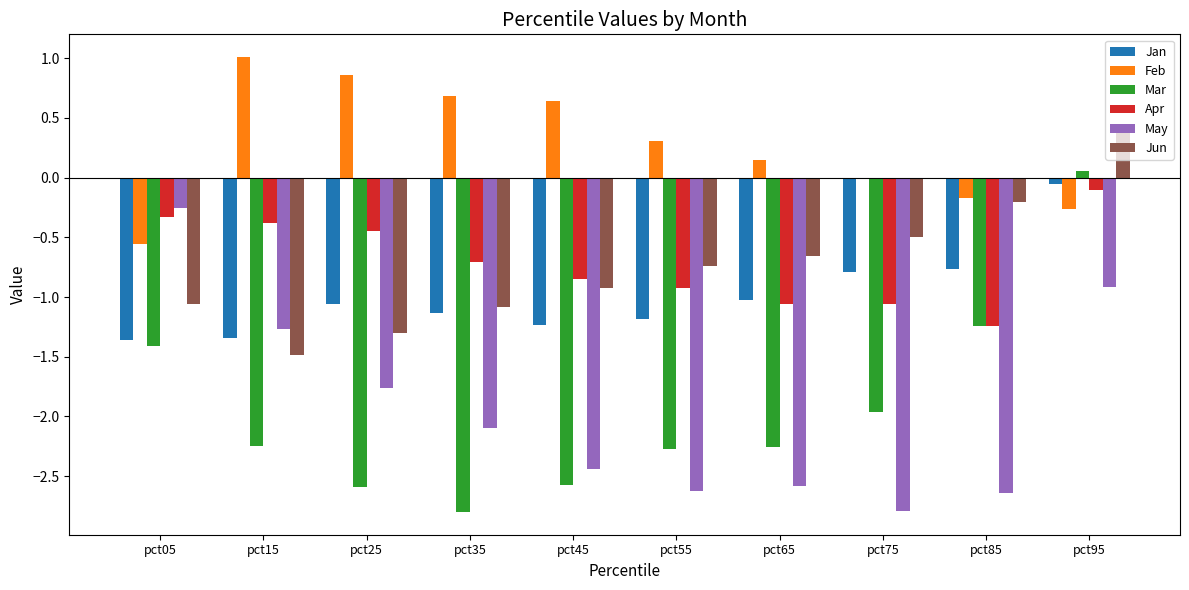

What is the total value across all series at pct25?

-6.3